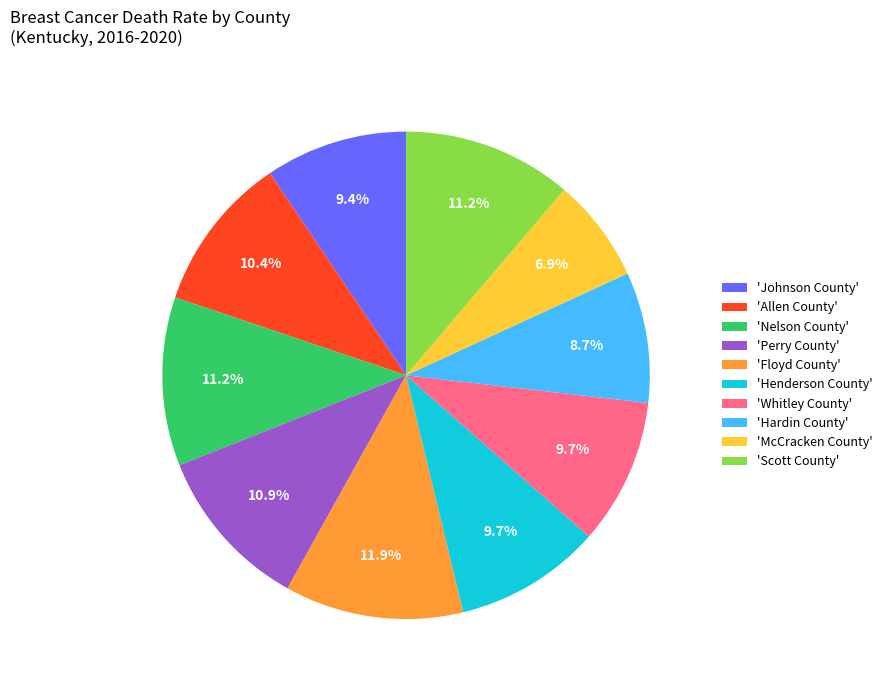

Combined, do 'Floyd County' and 'Nelson County' account for over 50%?

No